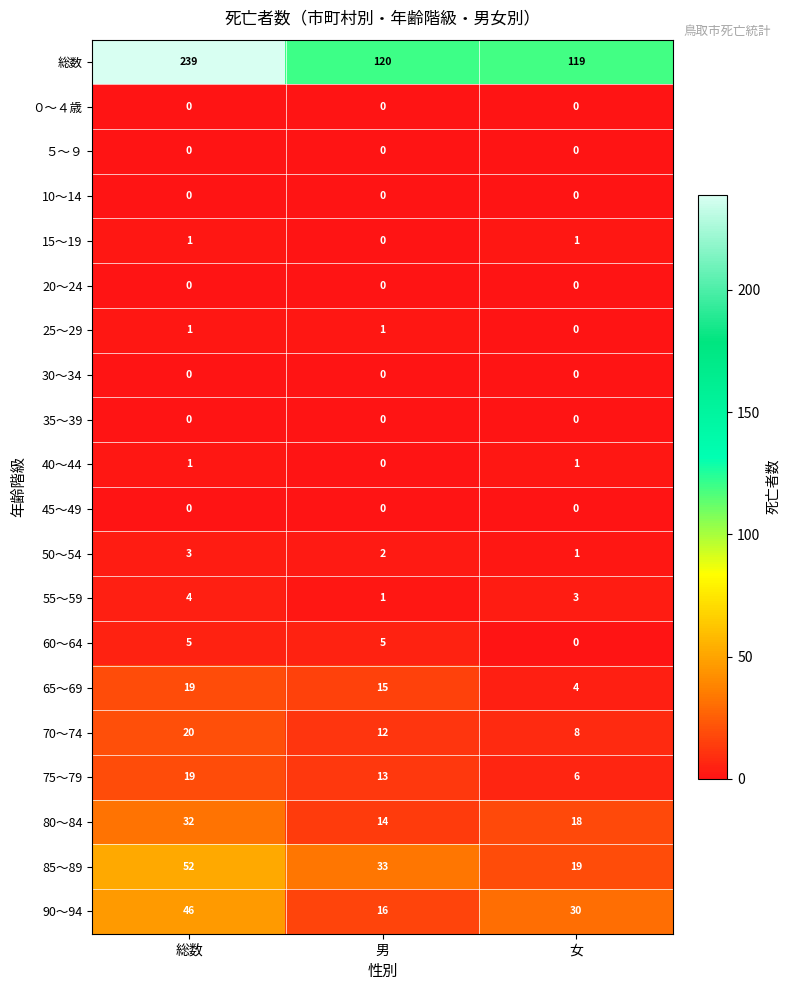

Which series has the widest spread of values?

総数